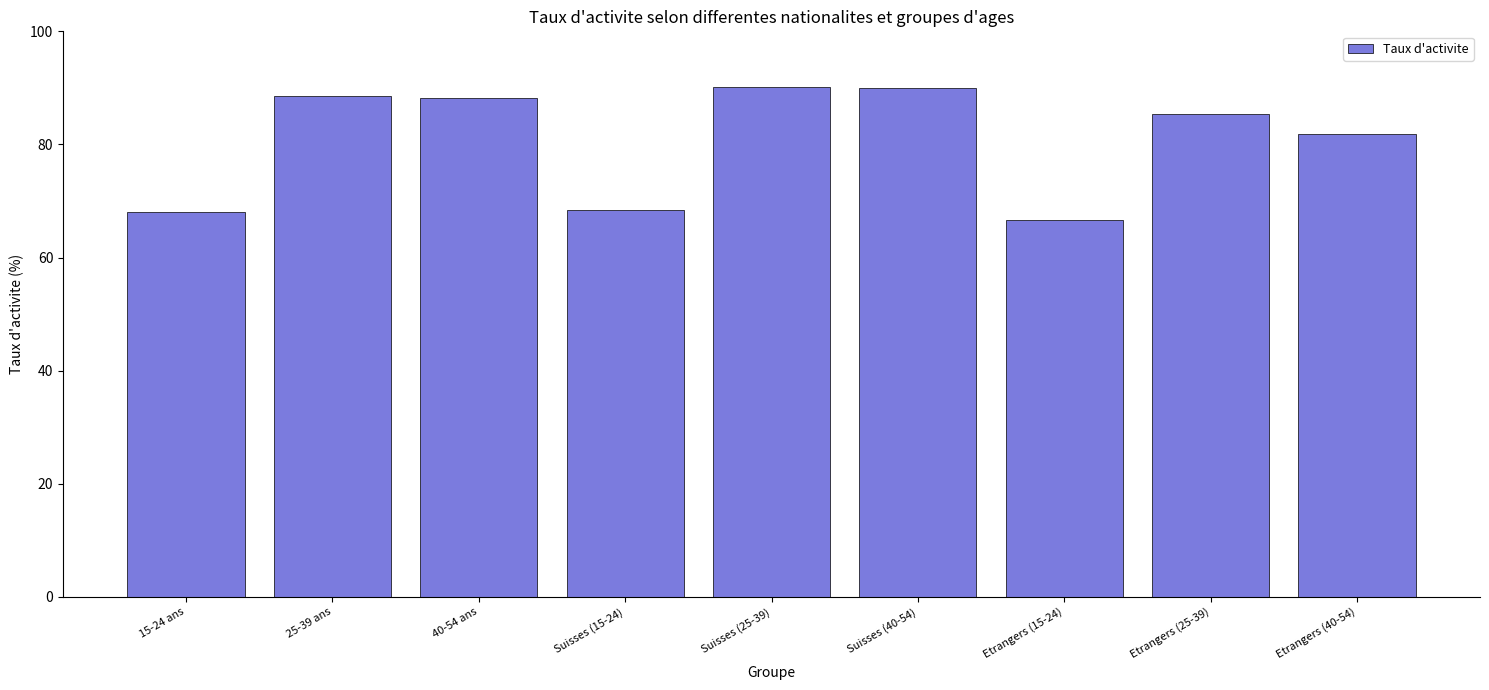

What is the sum of all values?

727.4